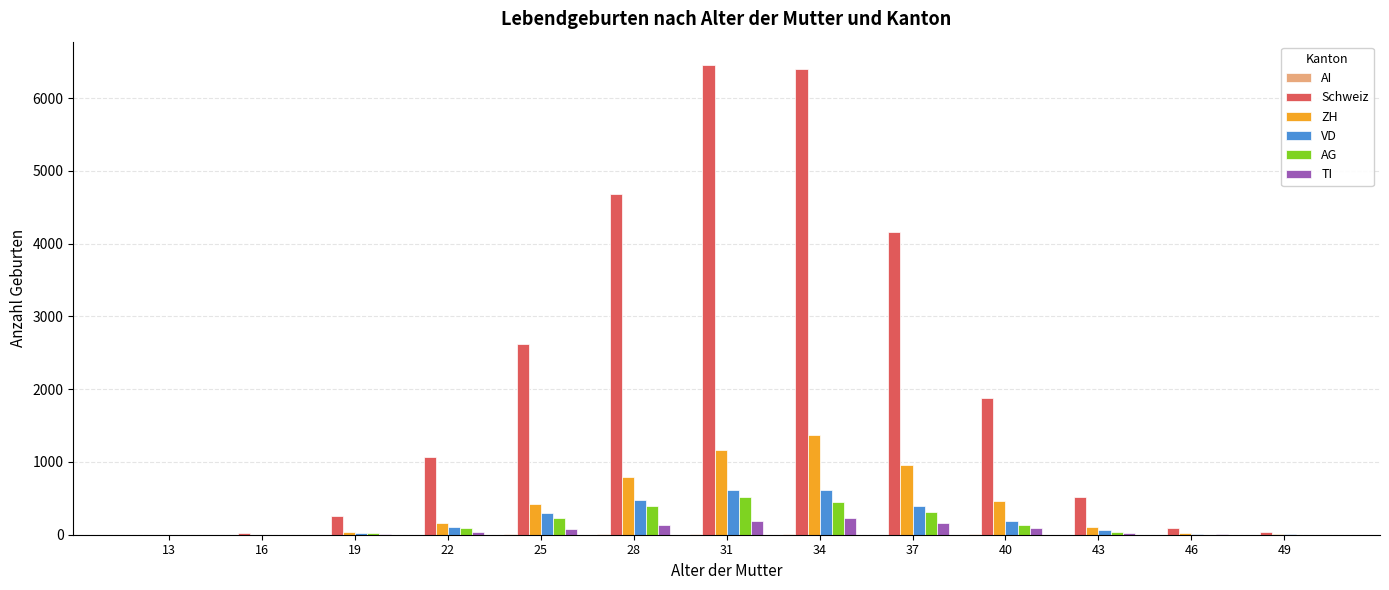

Which series changed the most between 22 and 25?

Schweiz